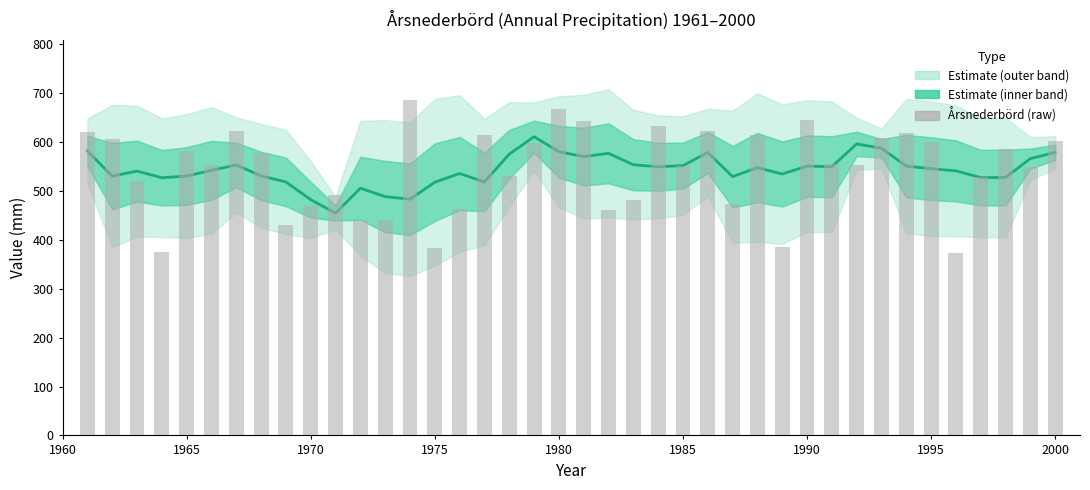

How many data points in Årsnederbörd (raw) are less than 556?

20